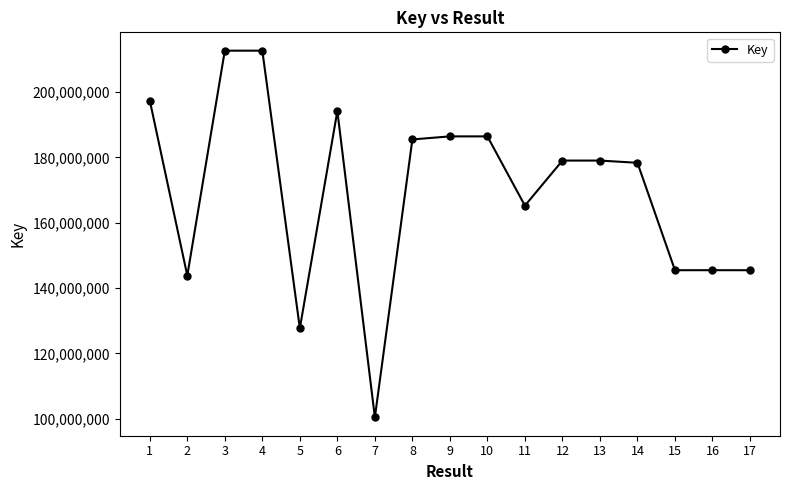

What is the sum of the values at 8 and 5?

313152231